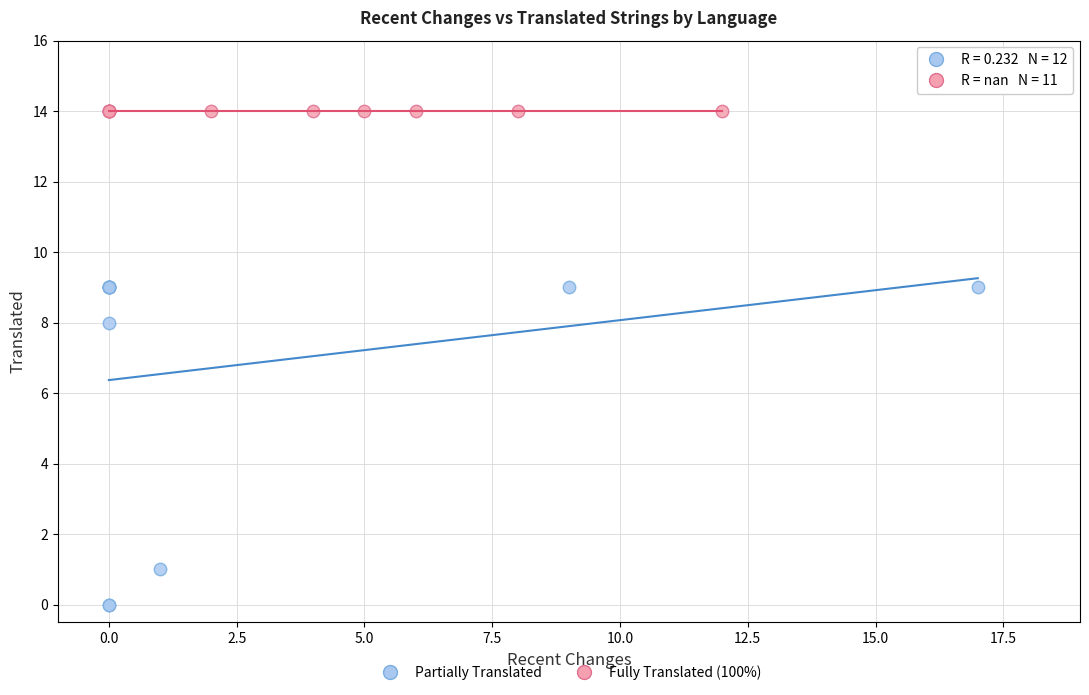

Which series reaches the maximum Y coordinate?

Fully Translated (100%)